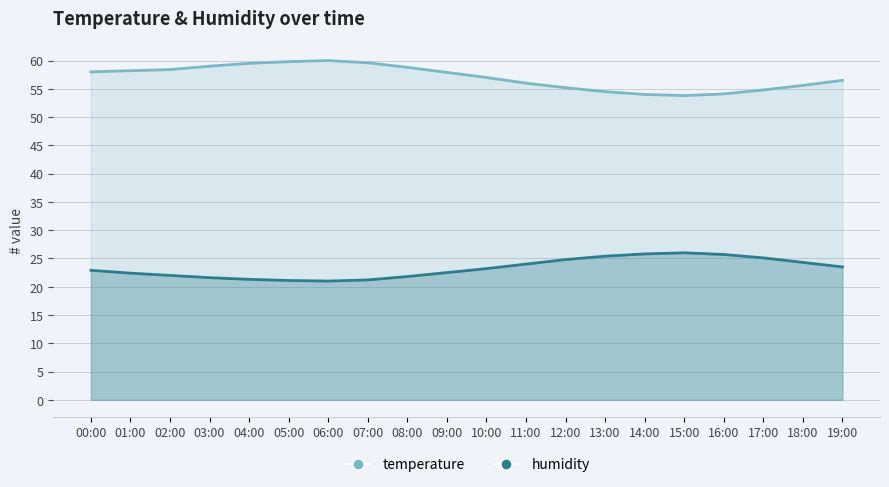

Which category has the lowest value across all series?

06:00